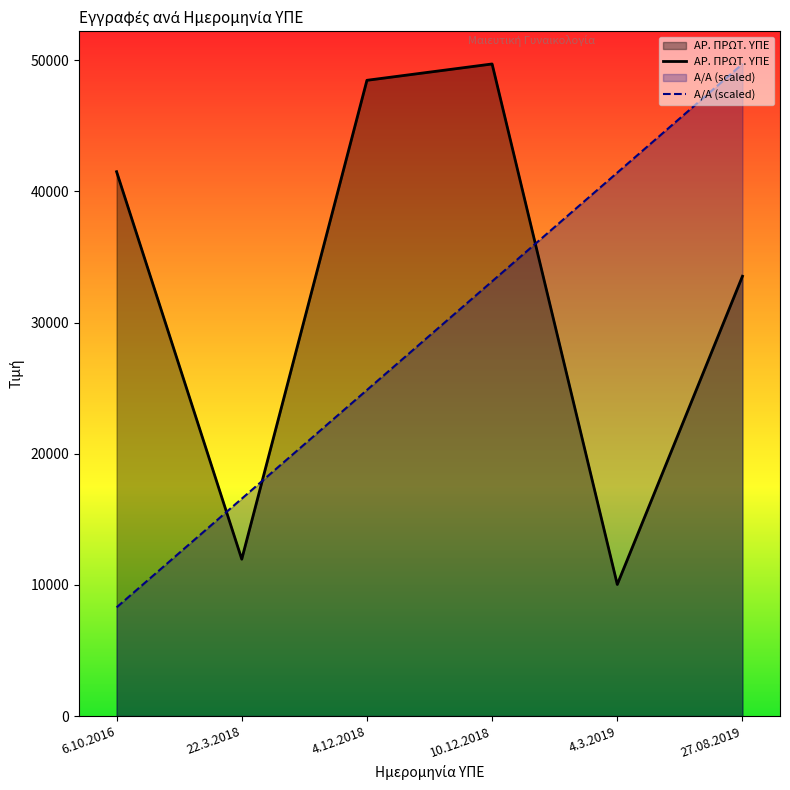

Reading left to right, extract all data points from this chart.

ΑΡ. ΠΡΩΤ. ΥΠΕ: 41496.0	11958.0	48463.0	49708.0	10031.0	33526.0
Α/Α (scaled): 8284.7	16569.3	24854.0	33138.7	41423.3	49708.0